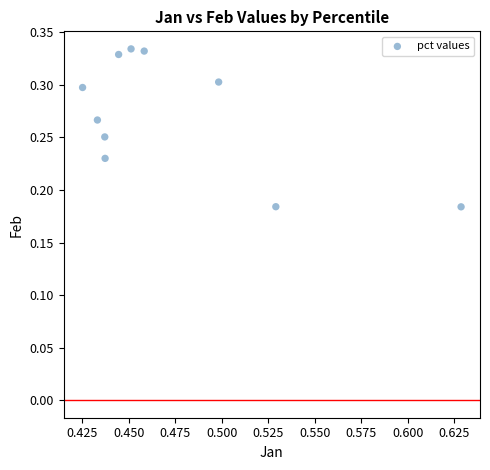

What is the average X value?

0.5